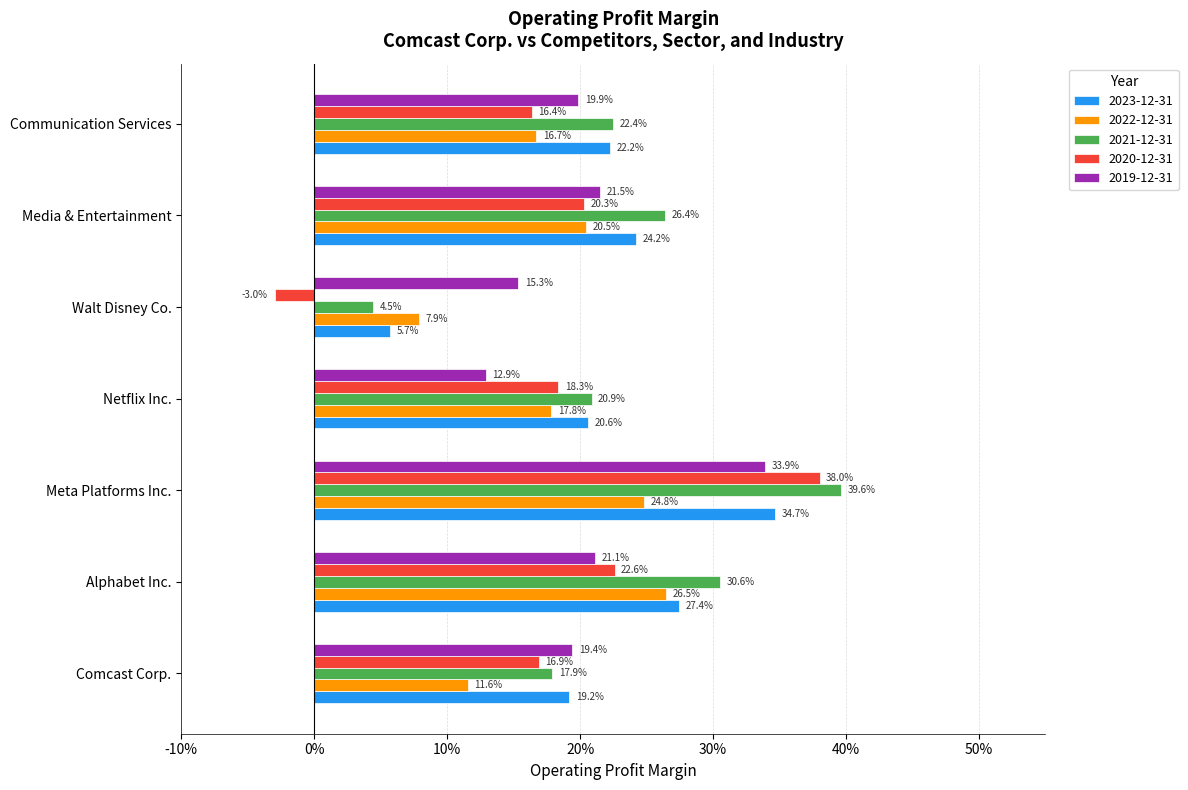

What are all the series names shown in the legend?

2023-12-31, 2022-12-31, 2021-12-31, 2020-12-31, 2019-12-31